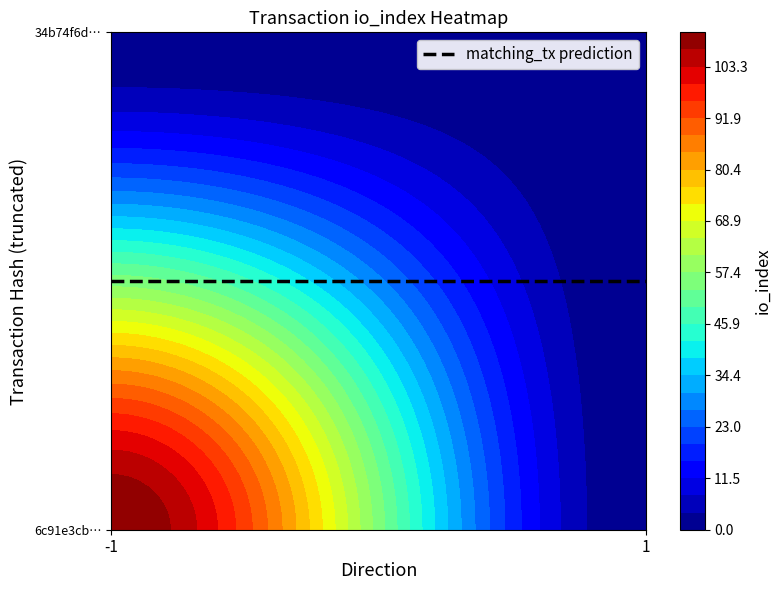

Reading left to right, extract all data points from this chart.

6c91e3cb62651ffd422950d9fce256ab74c36fe: direction=-1	io_index=111
34b74f6d5c807737a376eff2c2d88e15fbe8595: direction=1	io_index=0